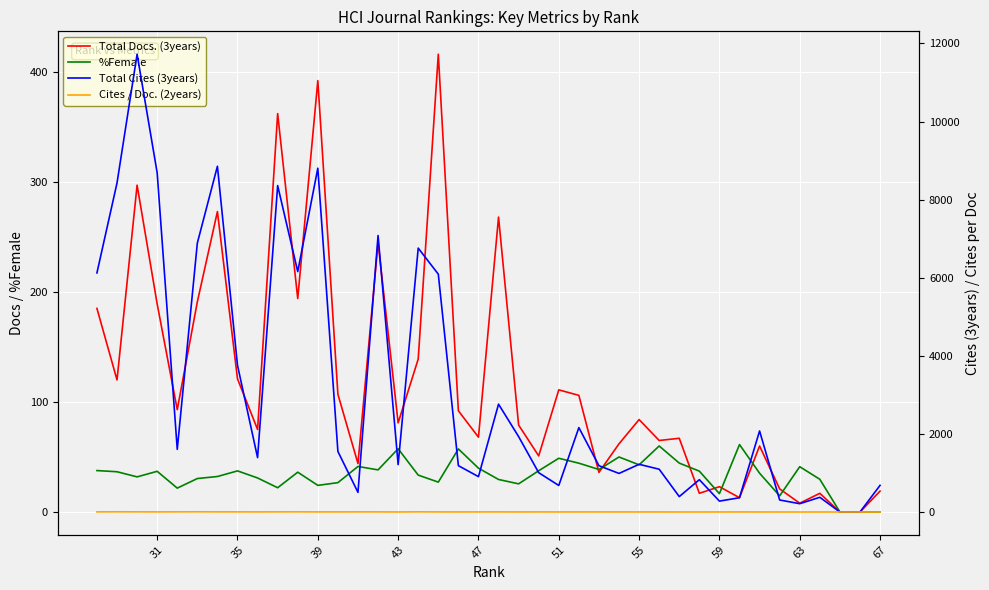

True or false: Total Docs. (3years) and Total Cites (3years) cross at least once.

False